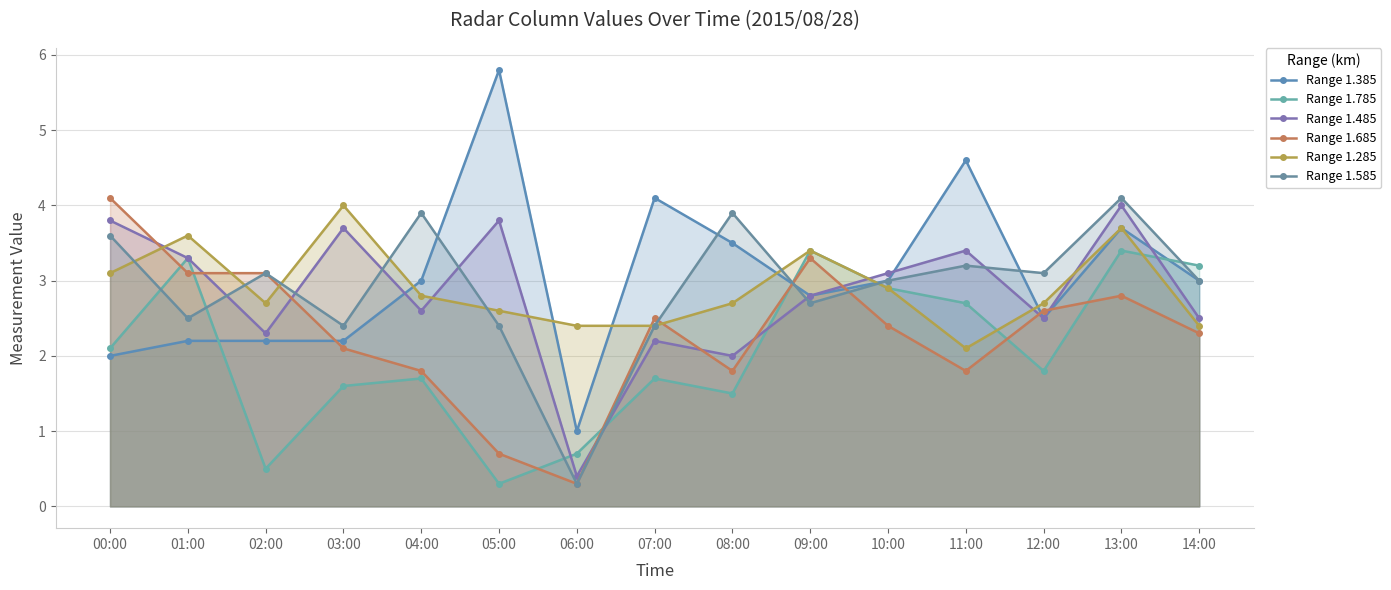

At 07:00, list the series in order from smallest to largest.

Range 1.785, Range 1.485, Range 1.285, Range 1.585, Range 1.685, Range 1.385